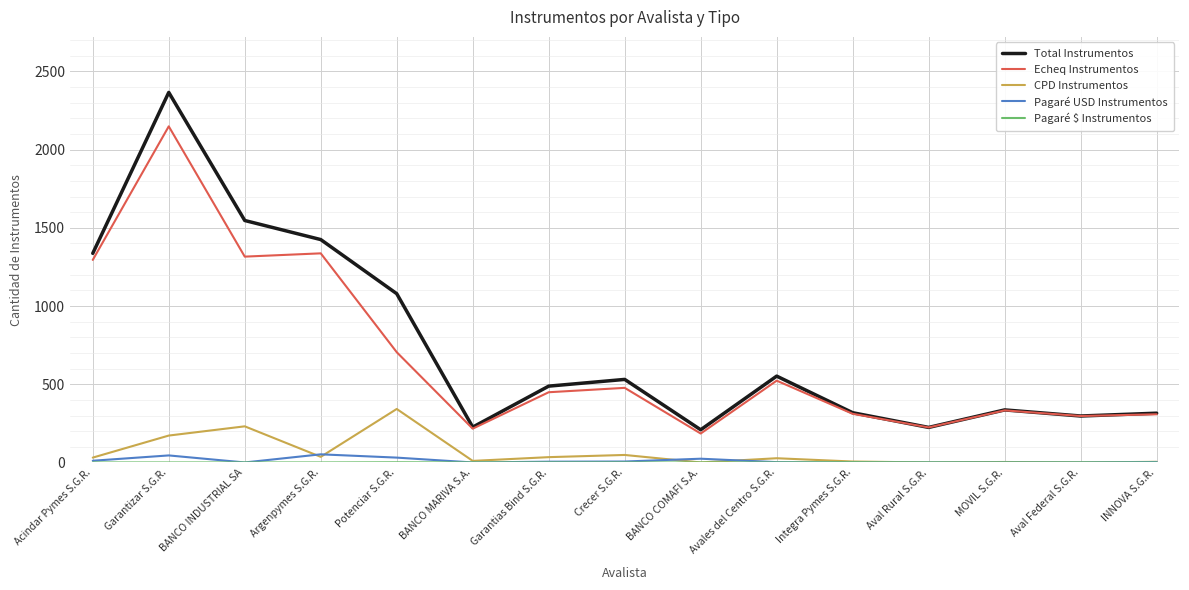

Where is the first local minimum for CPD Instrumentos?

Argenpymes S.G.R.